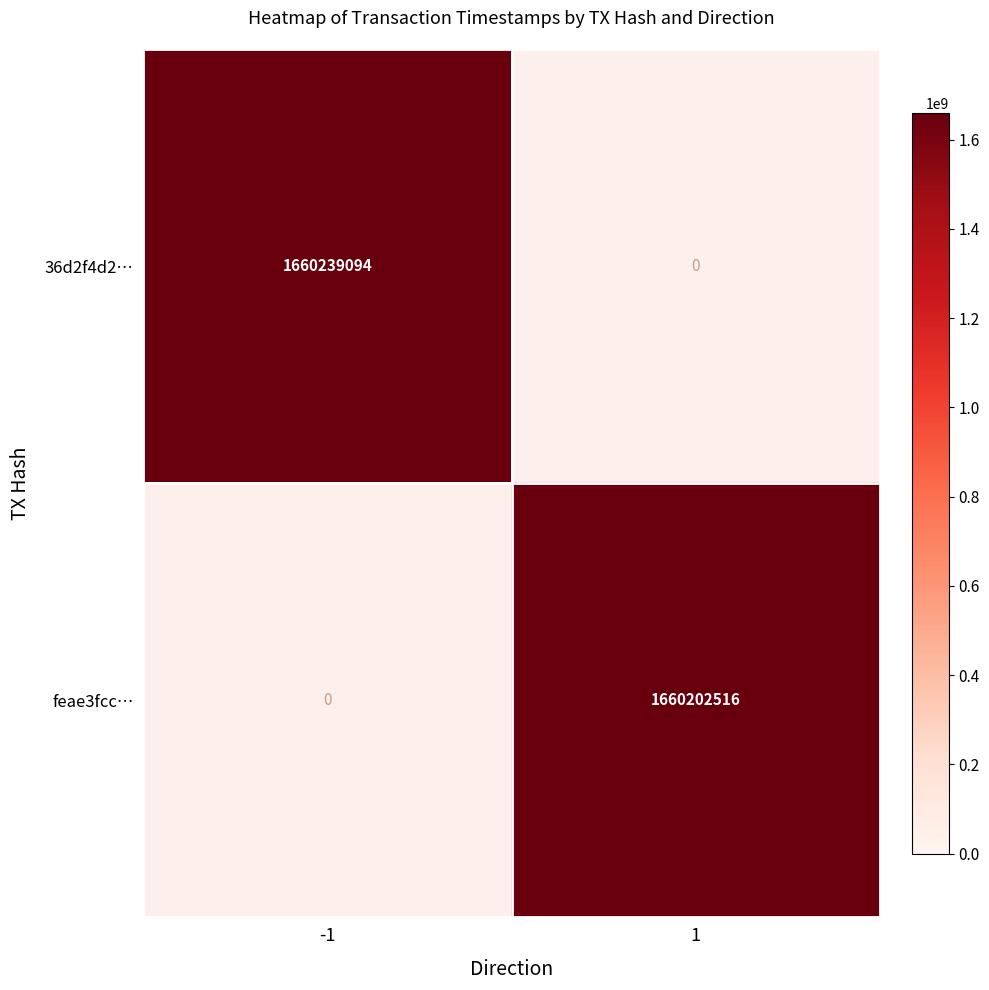

At how many categories does at least one series exceed 1660218124?

1